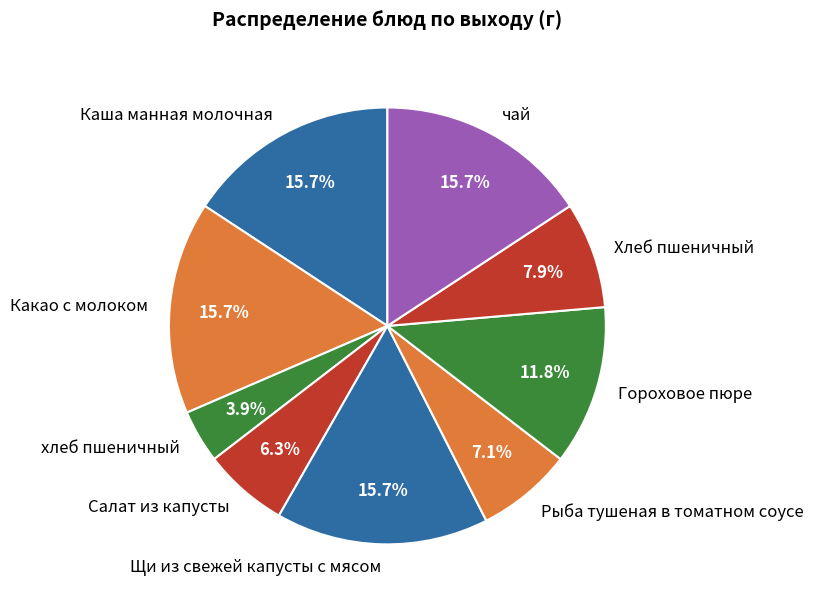

Does any single category account for the majority?

No